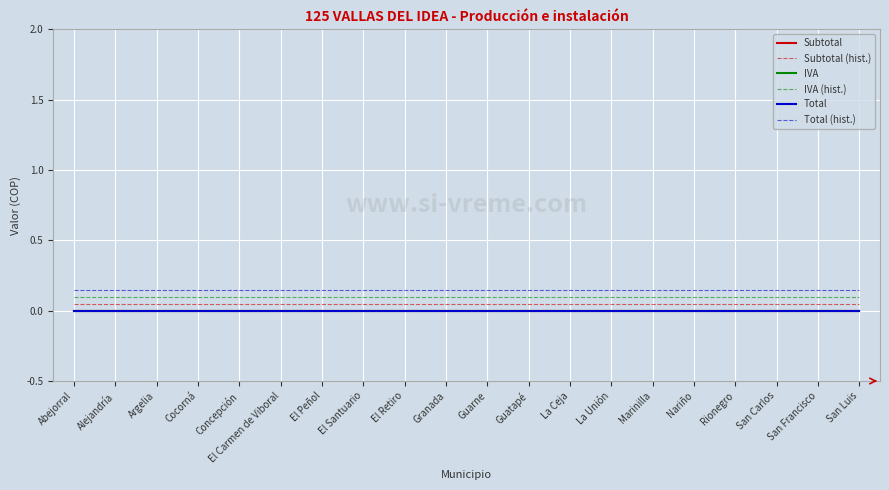

Does the chart have visible grid lines?

Yes